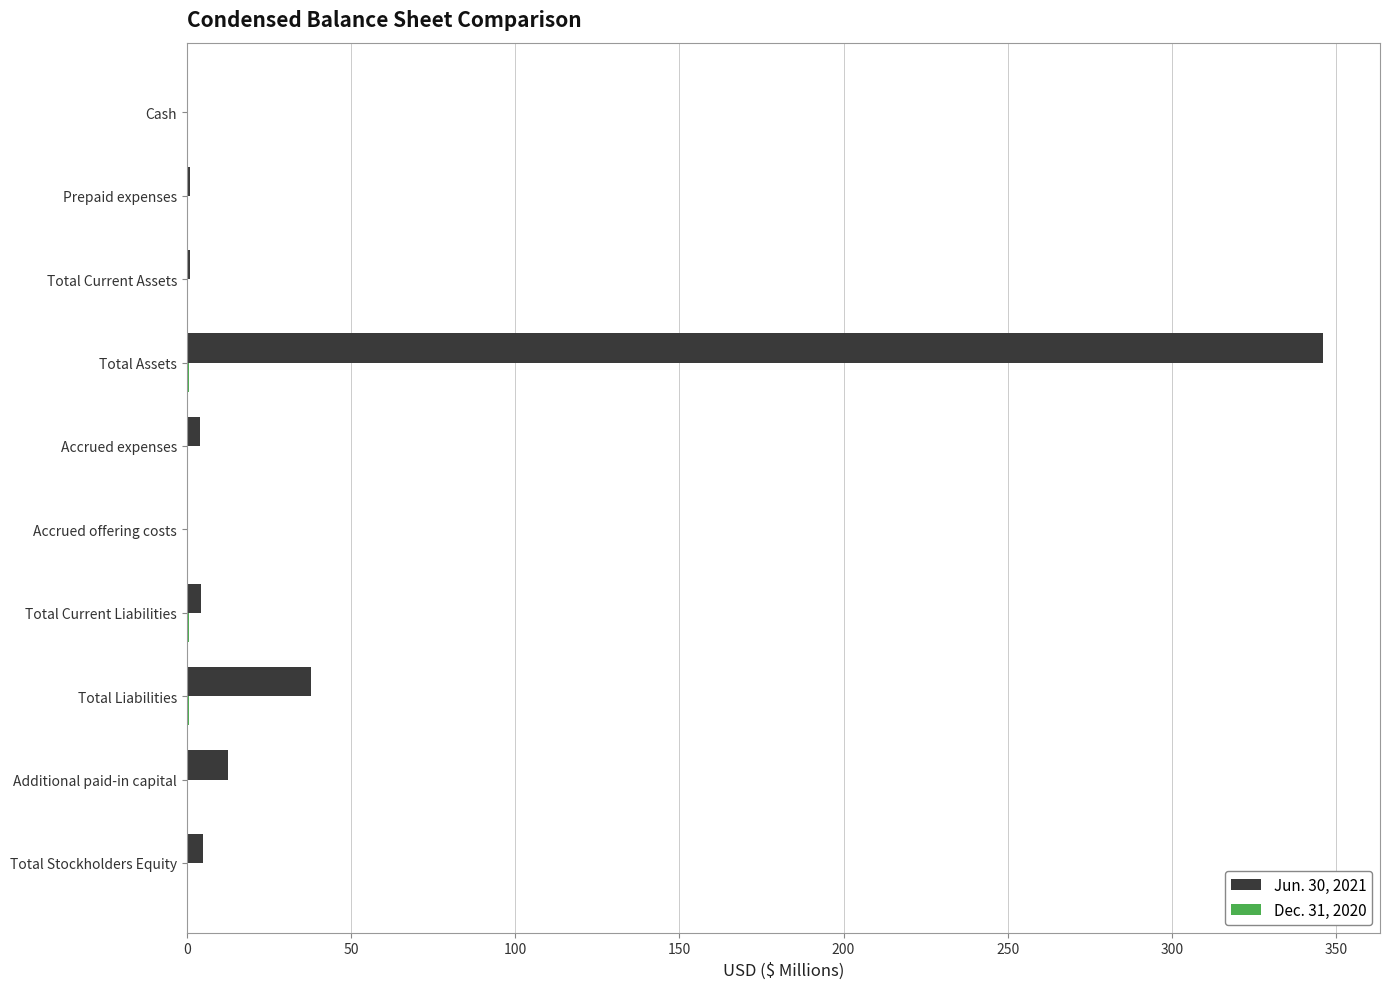

What is the sum of all Jun. 30, 2021 values?

412.0